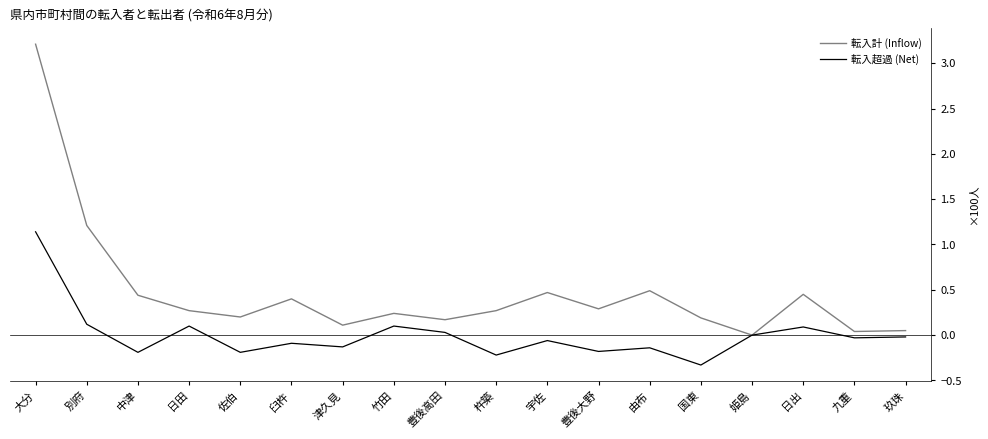

Which series has the widest spread of values?

転入計 (Inflow)